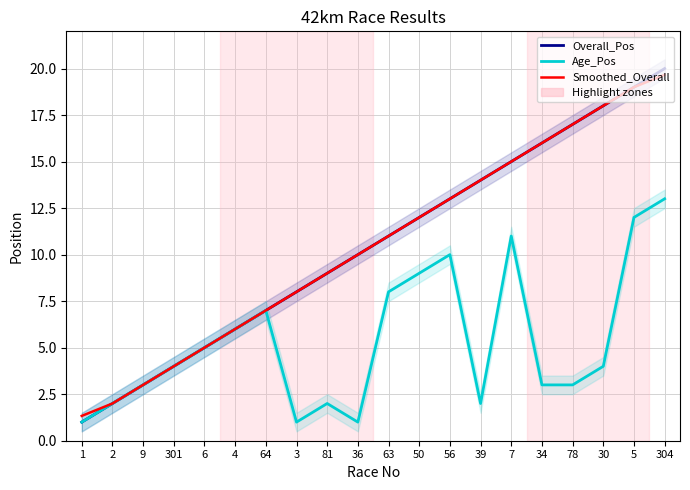

How many distinct data groups are displayed?

3